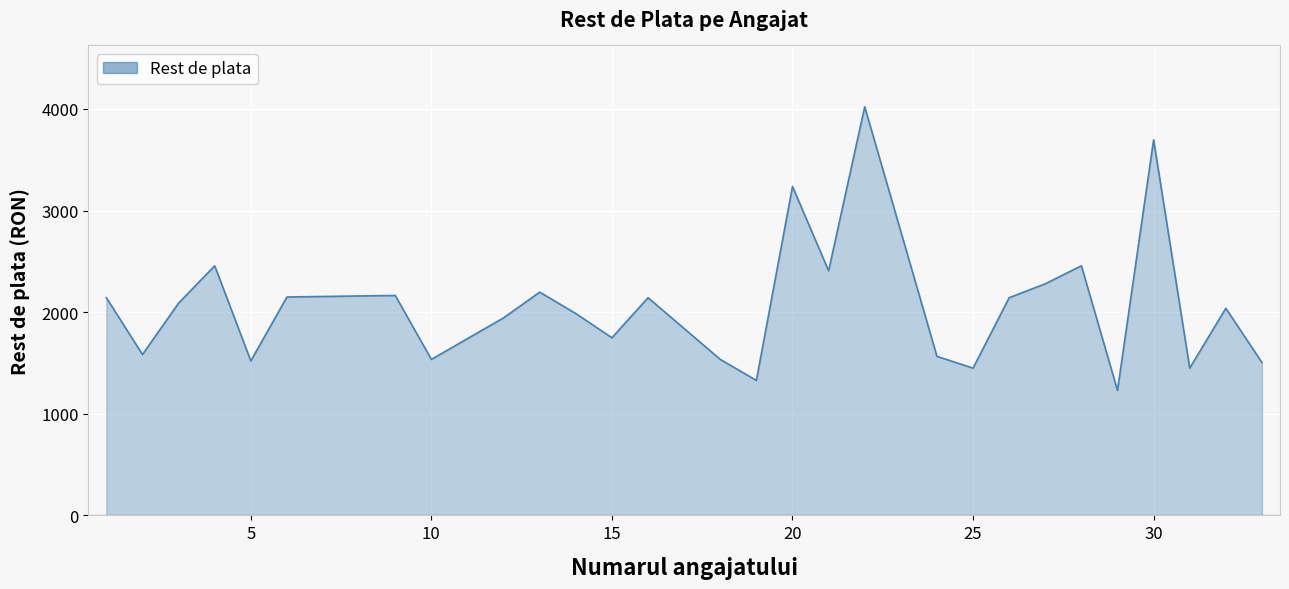

What is the difference between the maximum and minimum values?

2791